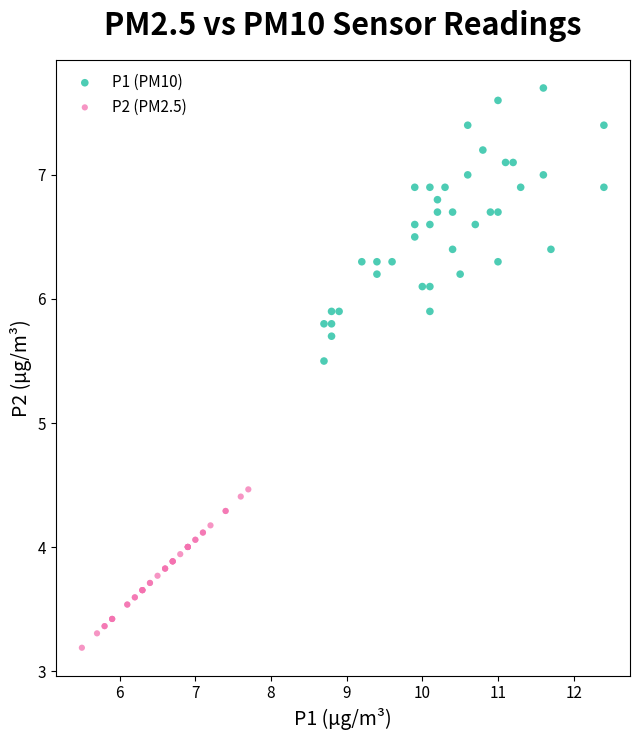

Which series reaches the minimum Y coordinate?

P2 (PM2.5)